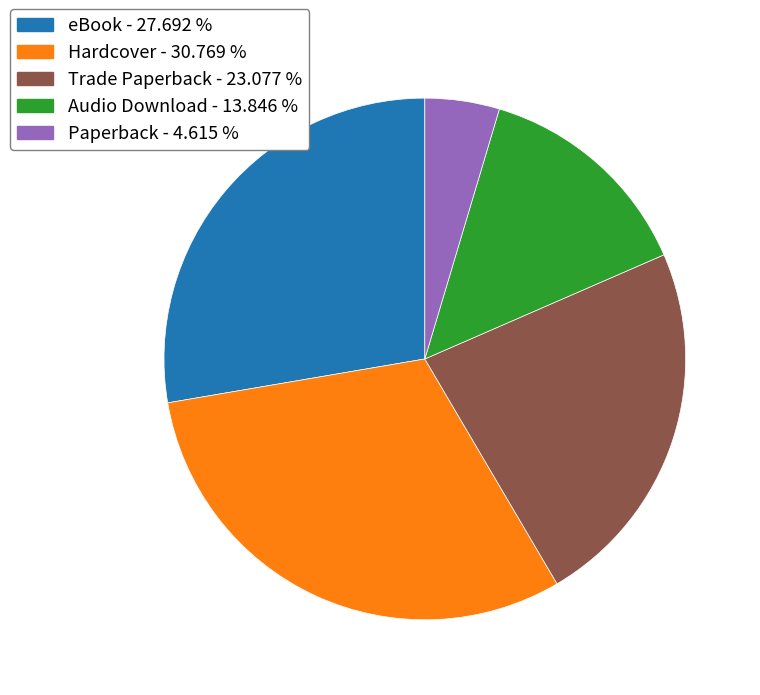

Approximately how many times larger is the value at Hardcover - 30.769 % compared to Trade Paperback - 23.077 %?

1.3